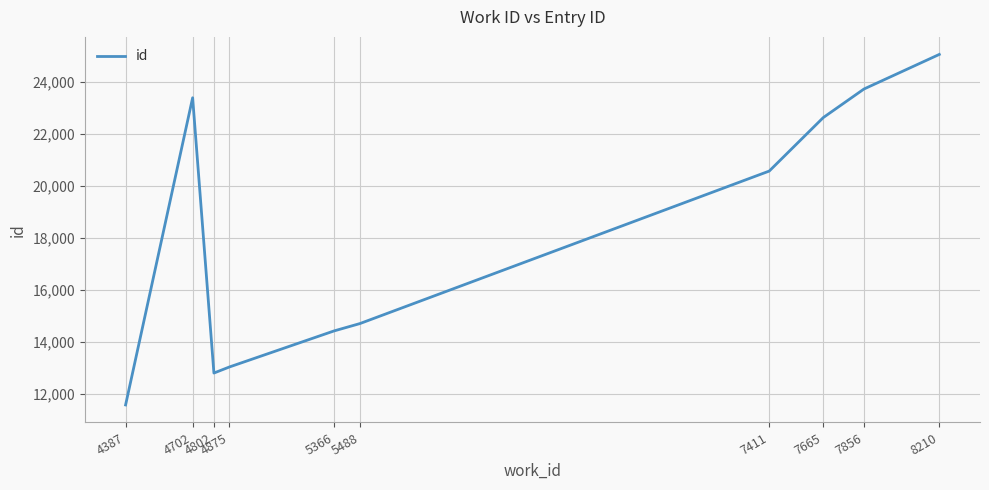

Where is the data nearest to the value 18318?

7411